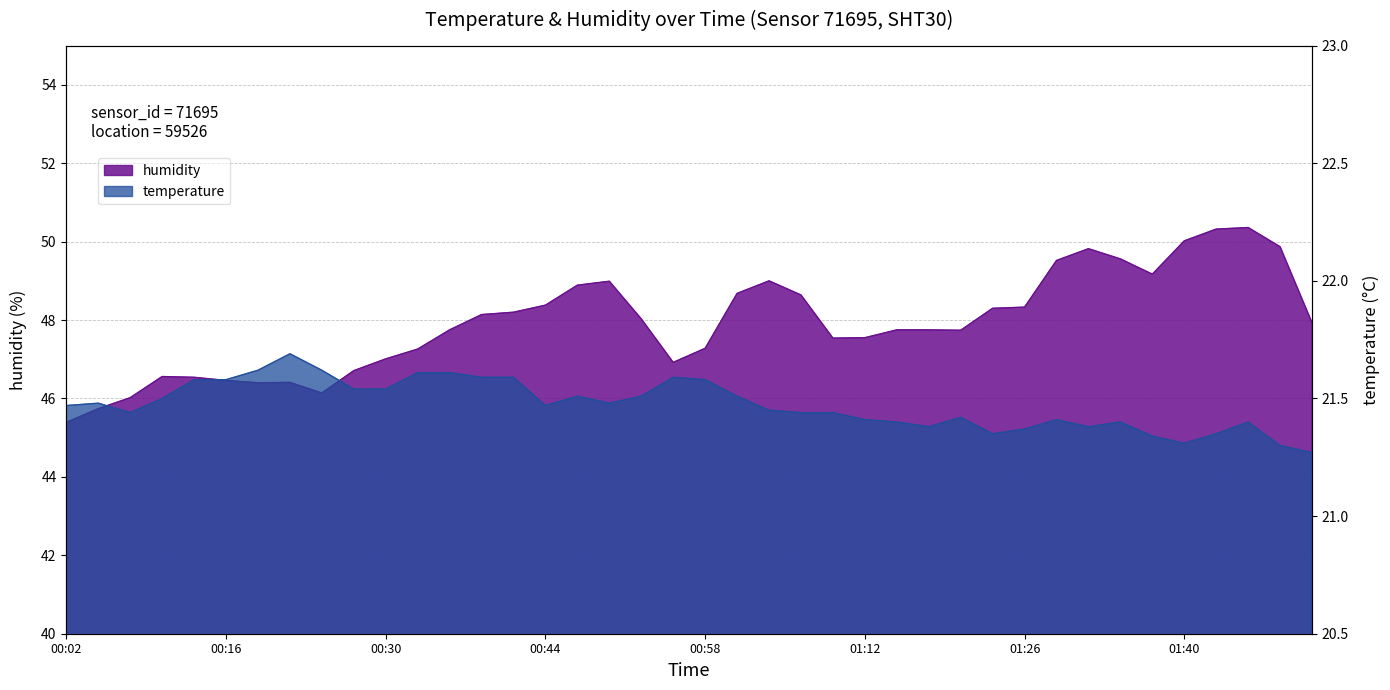

Which series has the largest total across all categories?

humidity